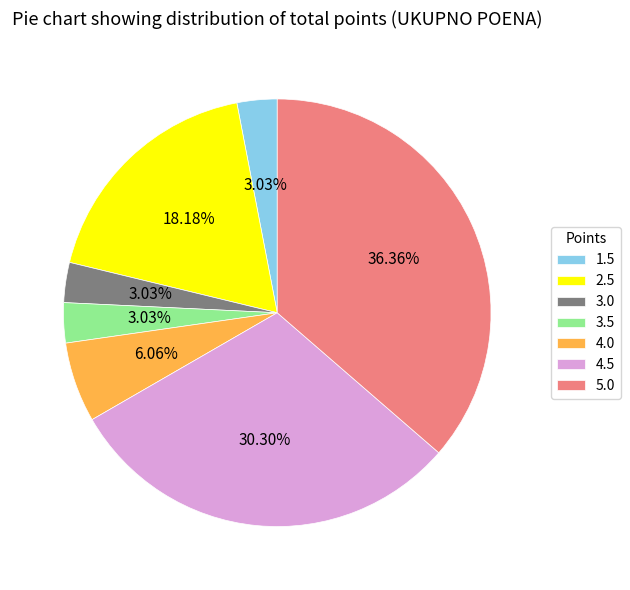

Which has a higher value, 3.5 or 4.5?

4.5